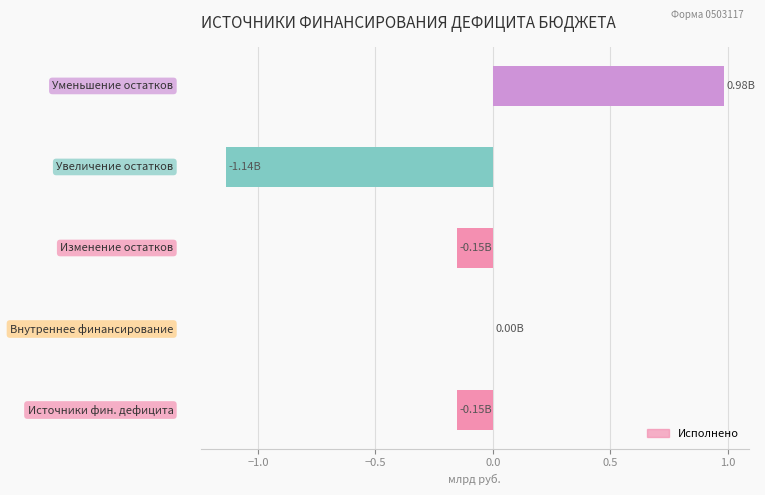

What is the sum of all values?

-0.5